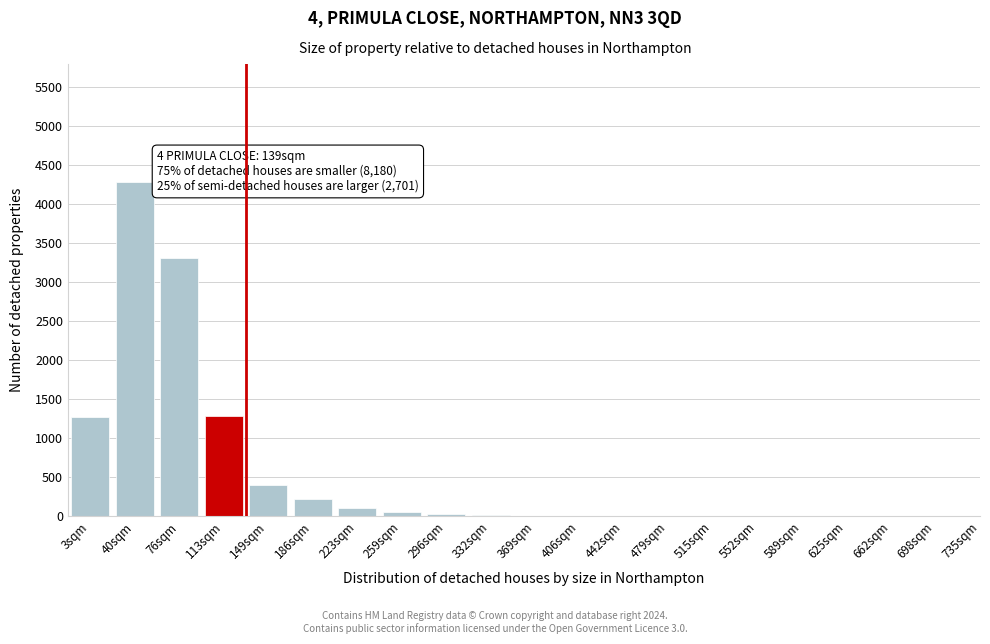

Is it true that the value at 113sqm is 1280?

True